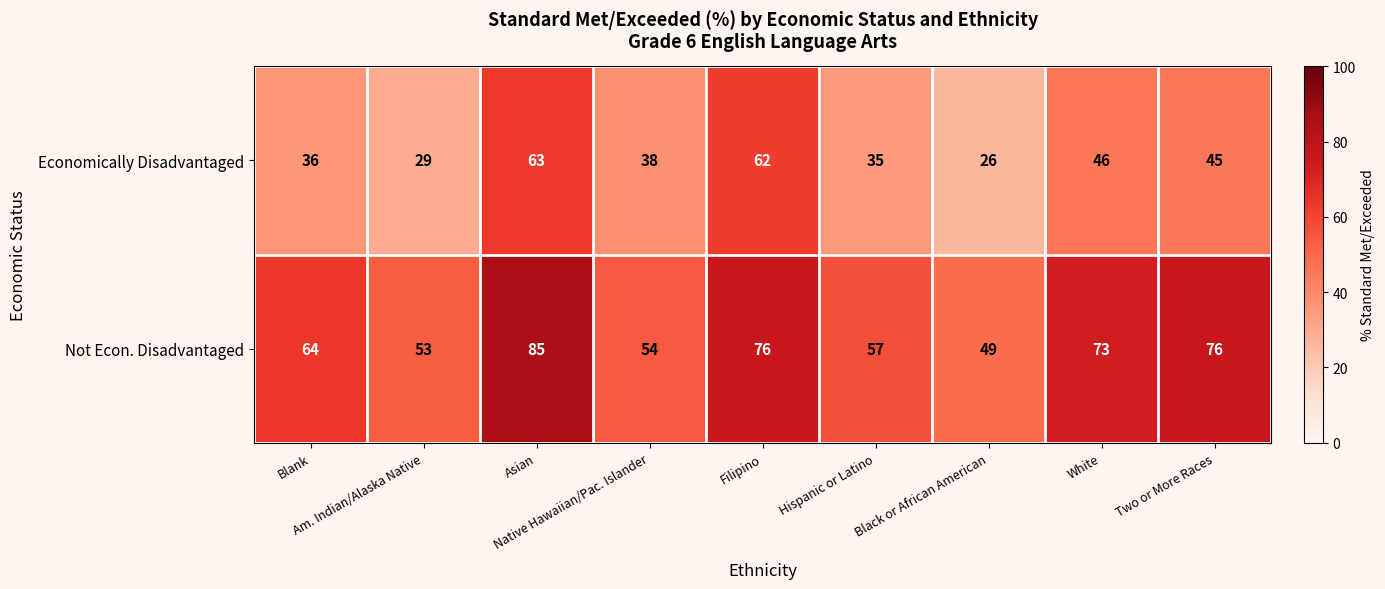

Which series has the largest total across all categories?

Not Econ. Disadvantaged